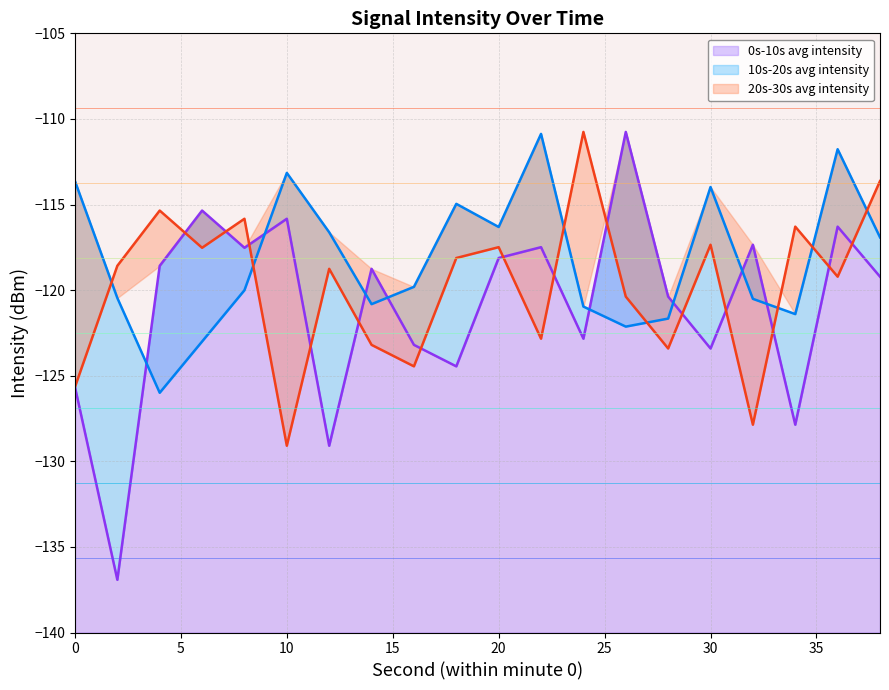

What is the highest value of the 0s-10s avg intensity series?

-110.8